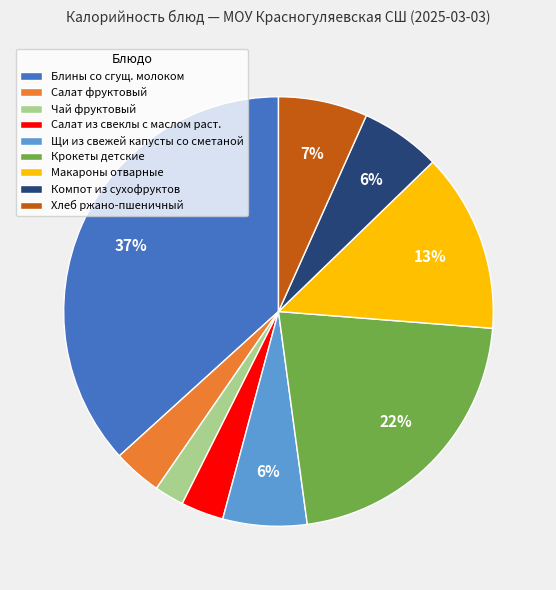

Is there a majority slice in this chart?

No